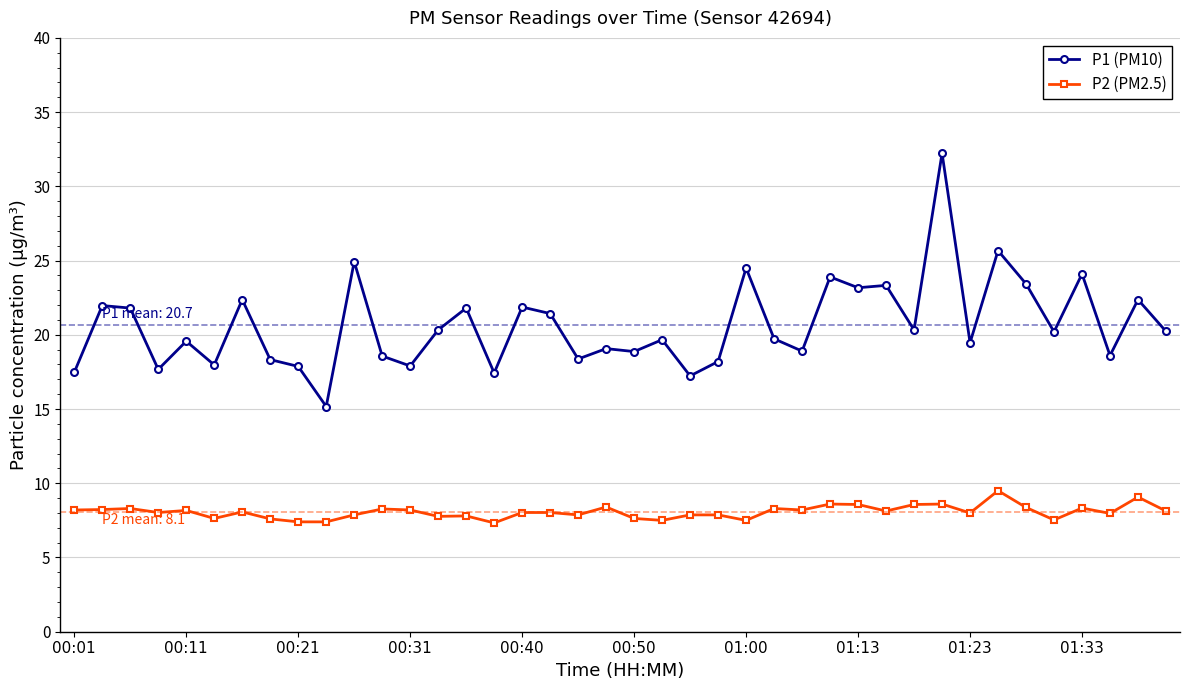

What is the value of the P2 (PM2.5) point at the 2nd from the left?

8.2